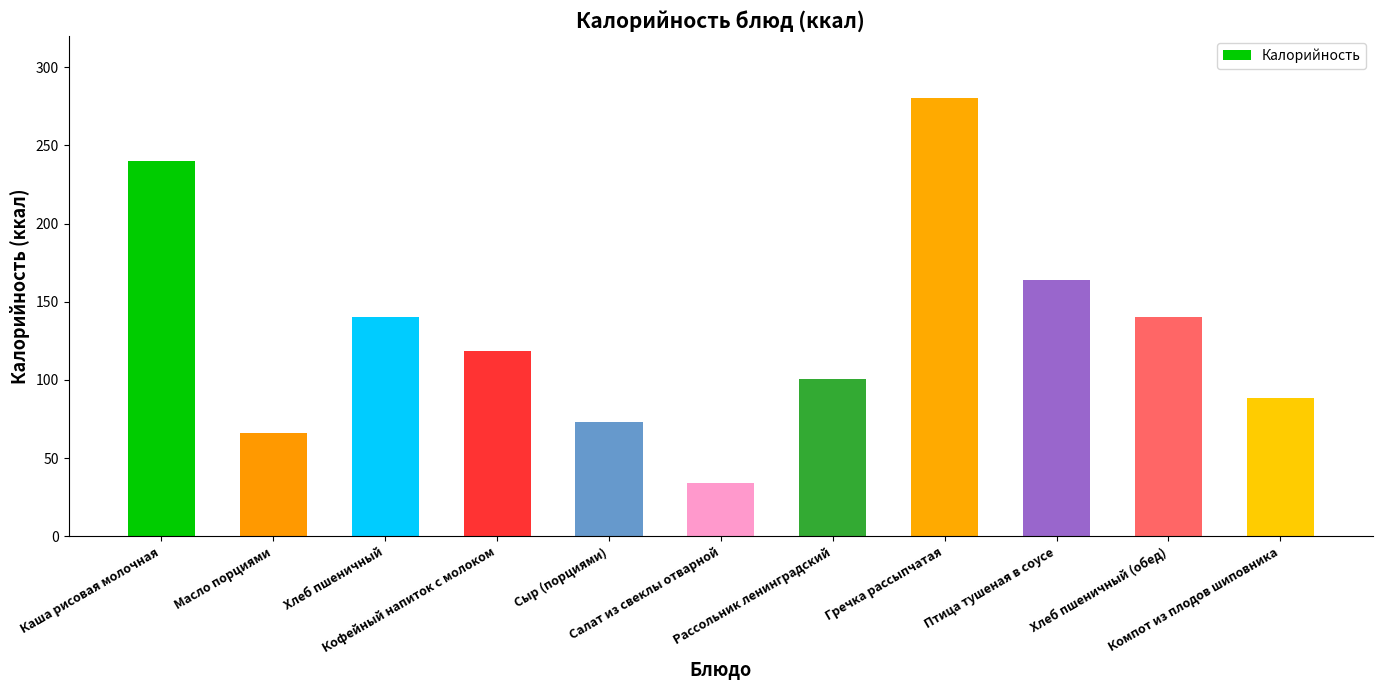

Which has a higher value, Салат из свеклы отварной or Сыр (порциями)?

Сыр (порциями)